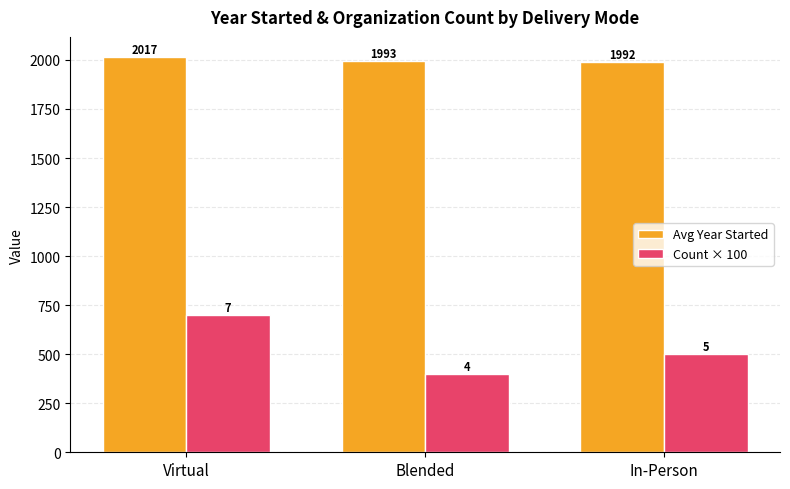

What is the difference between the Avg Year Started values at In-Person and Virtual?

25.1